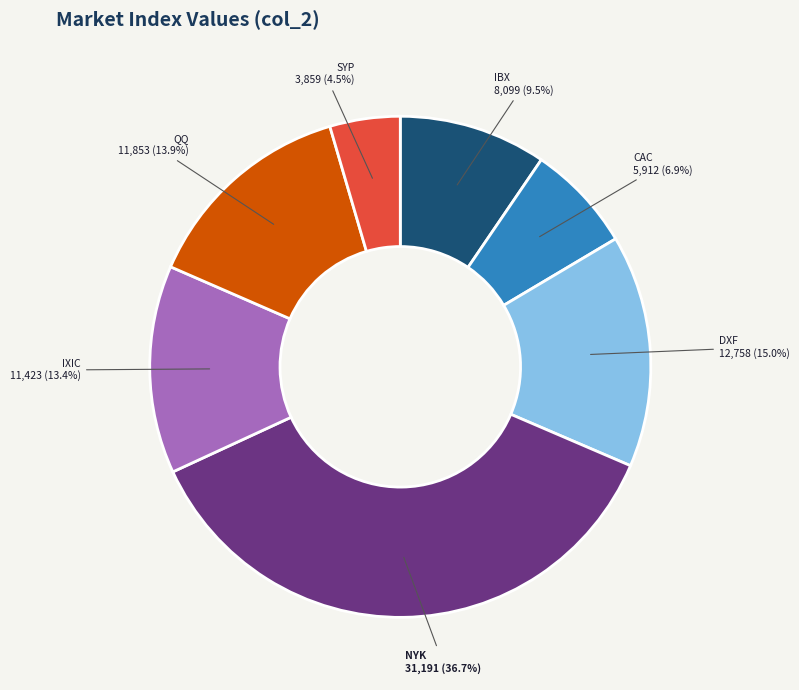

True or false: IXIC accounts for 2% of the total.

False